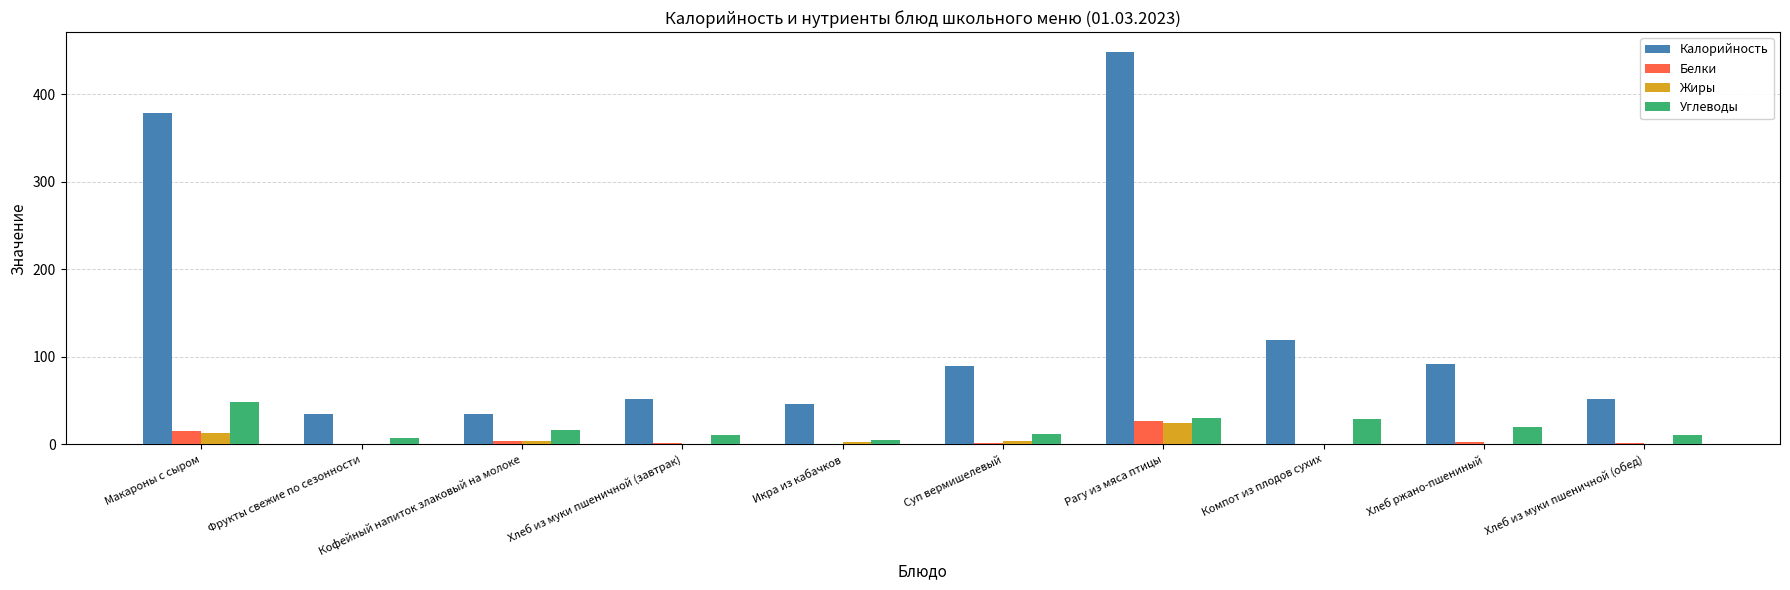

Which series has the largest total across all categories?

Калорийность